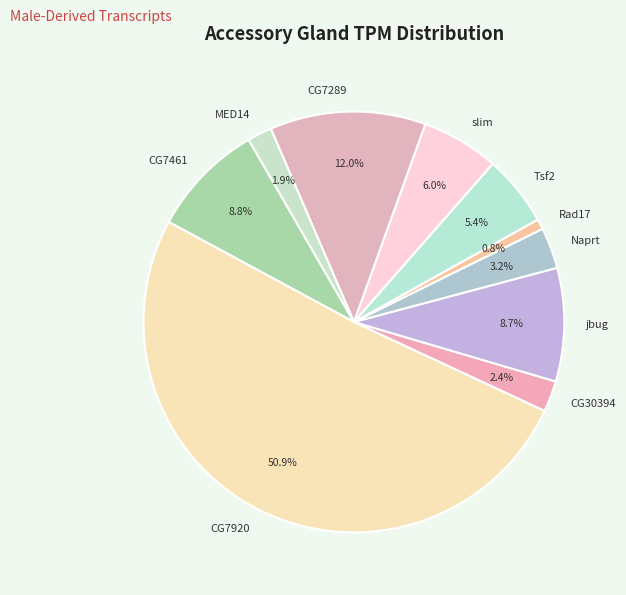

Count the number of slices in the pie.

10